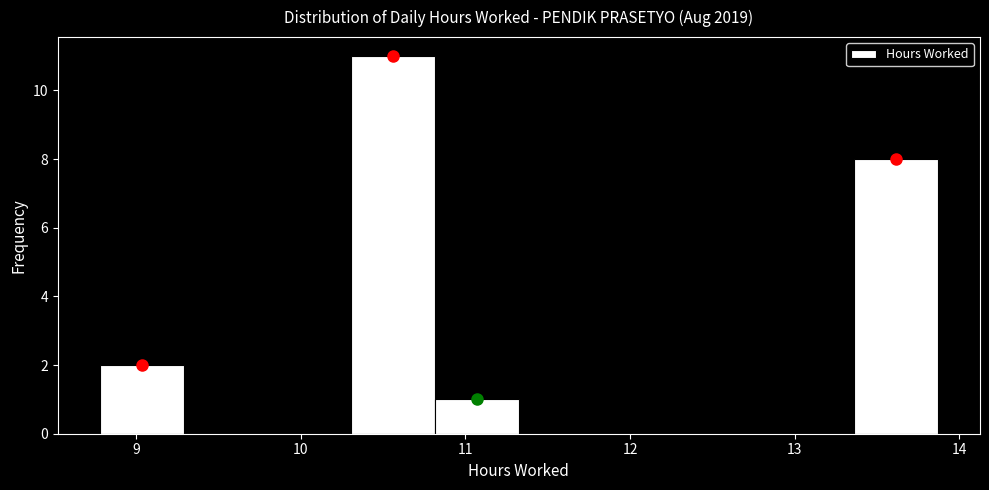

What is the height of the bar covering 8.8 to 9.3 on the x-axis? Neither the bar edges nor the heights are printed on the chart, so give them approximately, as read against the axes.

2